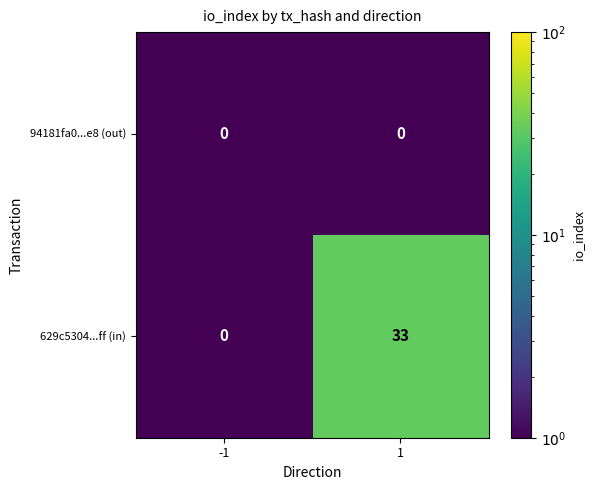

What is the spread (max minus min) of values at 1?

33